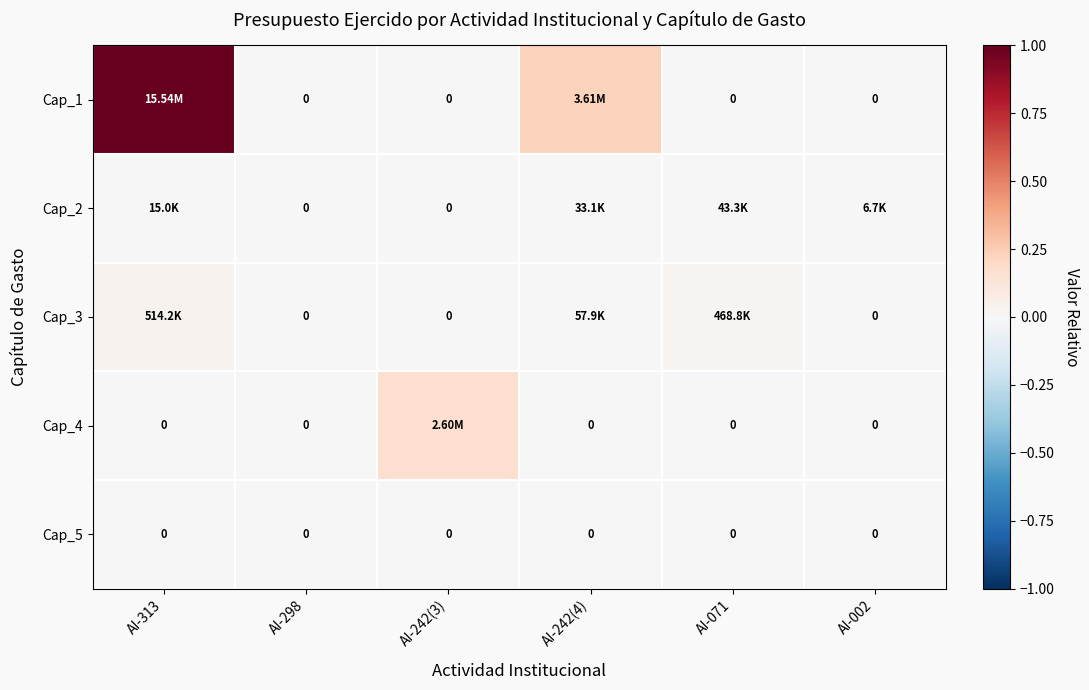

What is the maximum value shown in the chart?

1.0